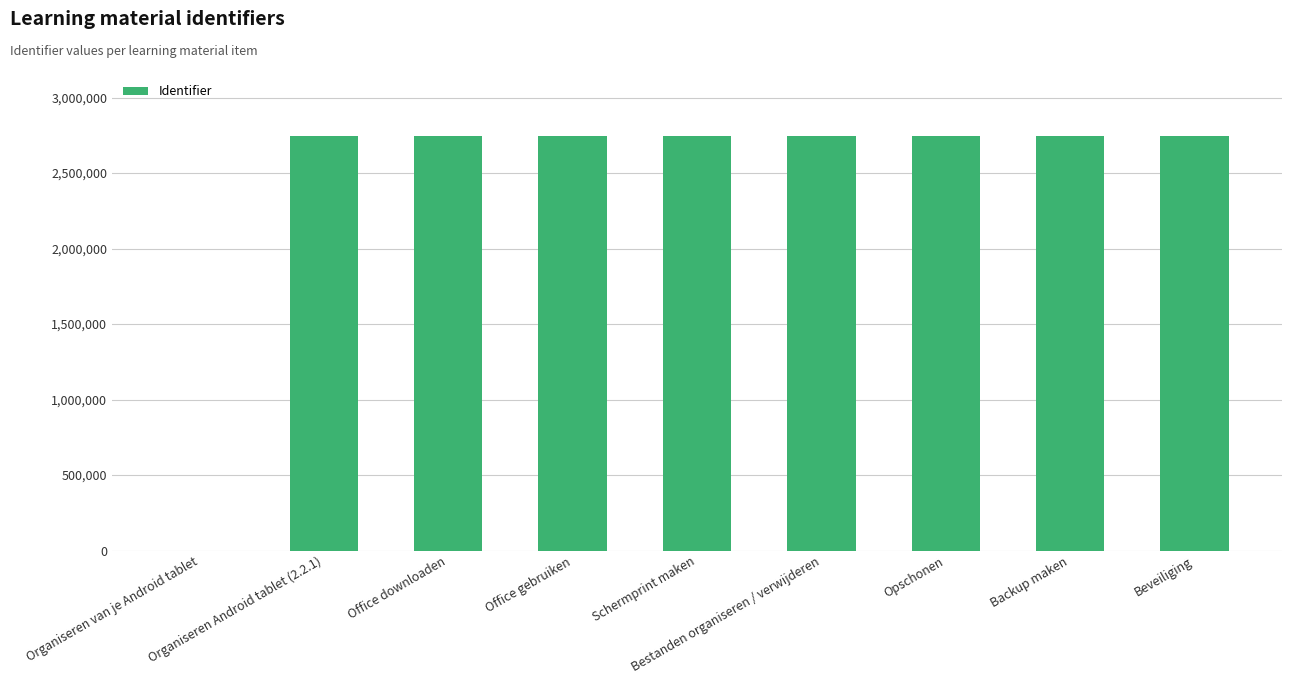

What is the greatest value displayed?

2744926